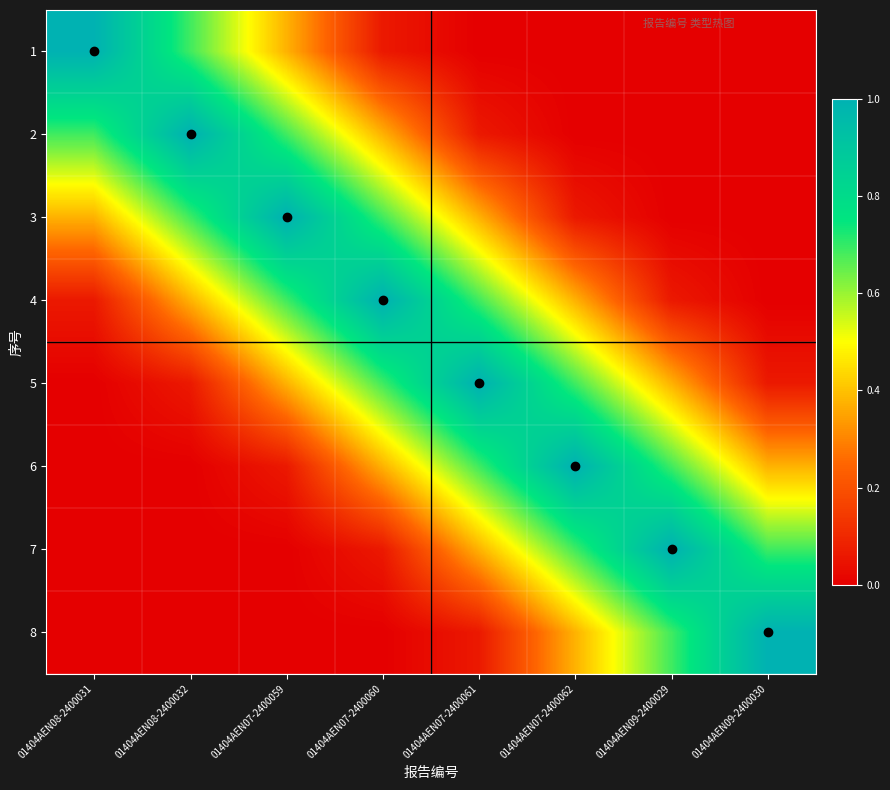

Which category has the lowest value across all series?

01404AEN07-2400061